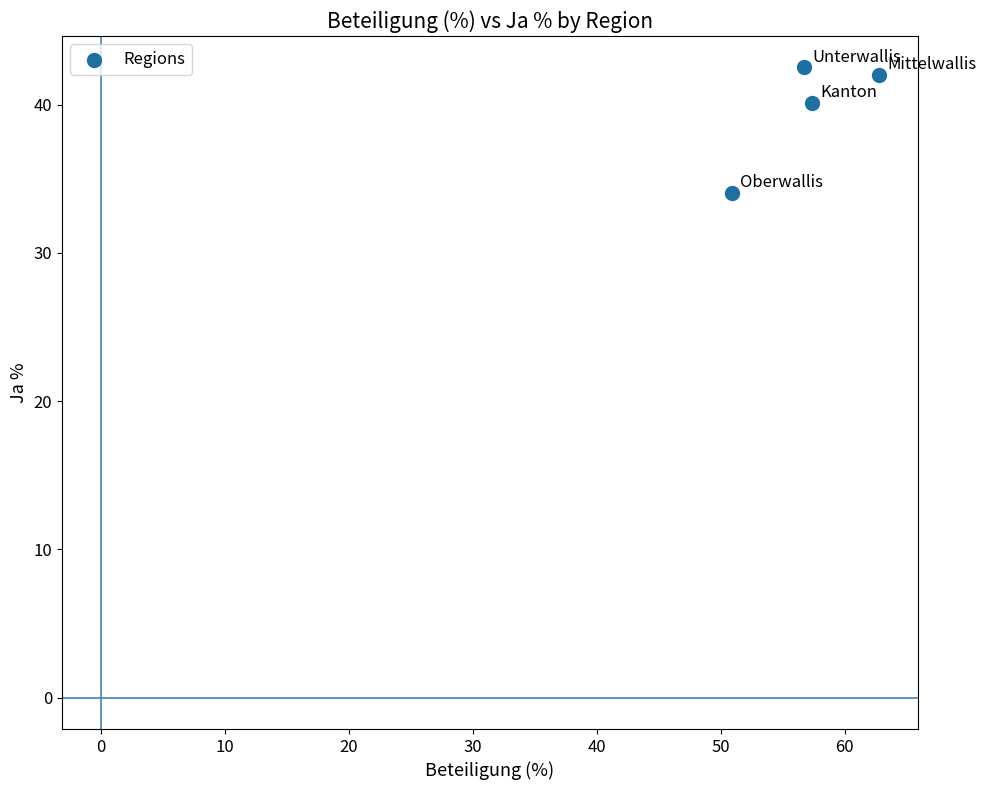

What Y value in the scatter plot is closest to 38?

40.1